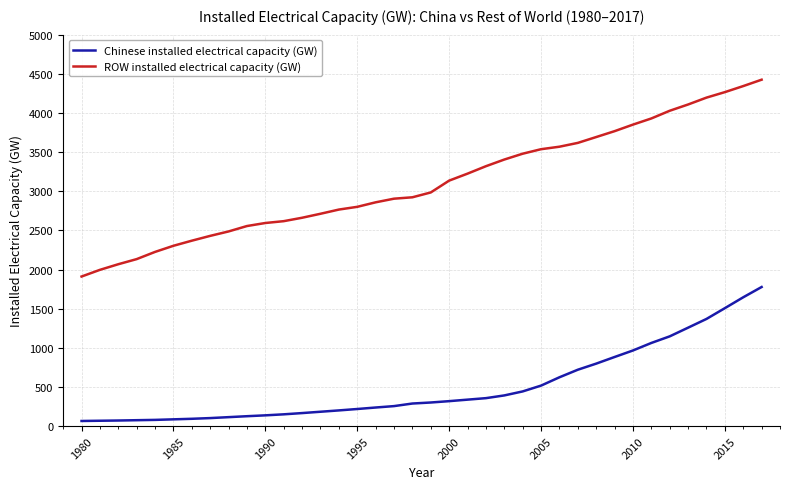

Rank the series by their maximum value, from highest to lowest.

ROW installed electrical capacity (GW), Chinese installed electrical capacity (GW)